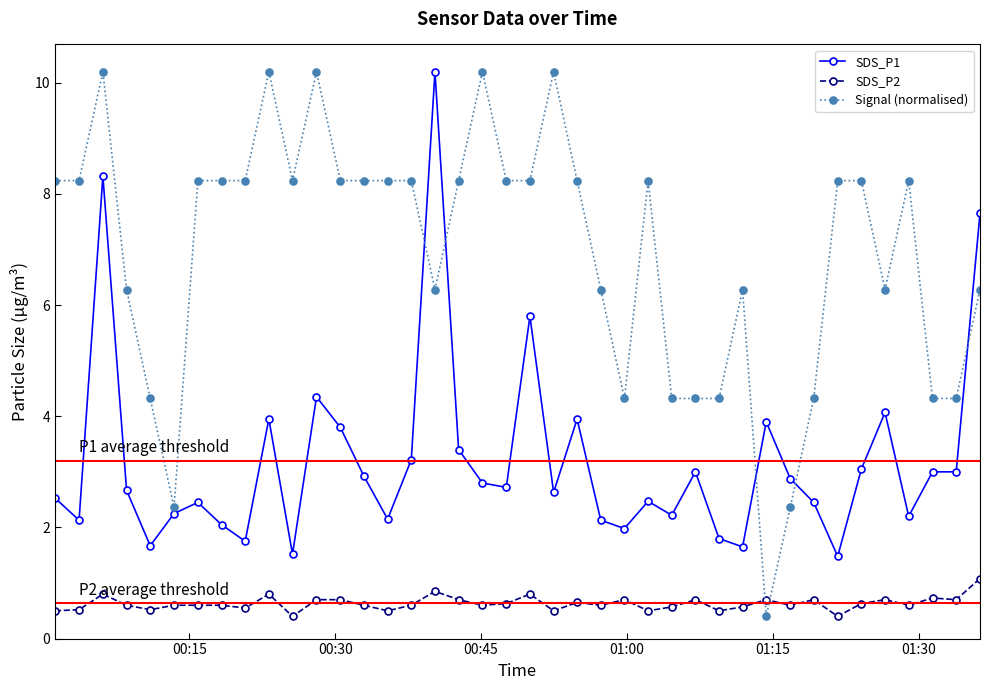

Which series has the largest range (max minus min)?

Signal (normalised)